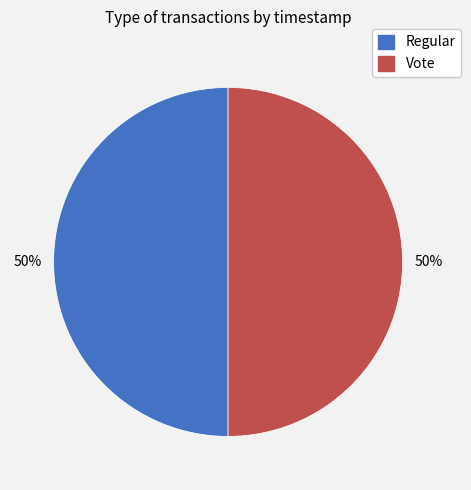

What is the ratio of the value at Vote to the value at Regular?

1.0